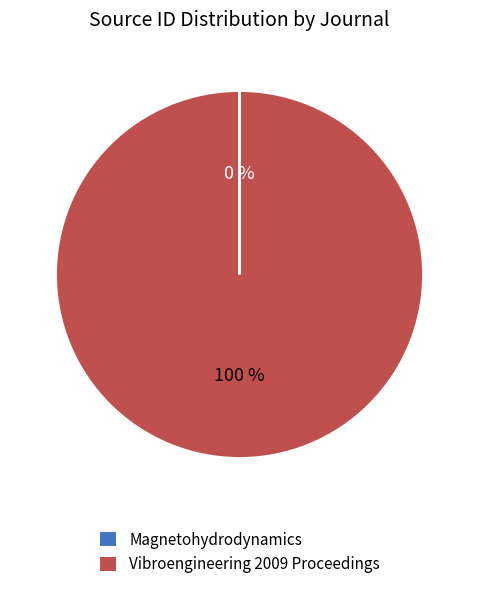

What is the largest slice in the pie chart?

Vibroengineering 2009 Proceedings